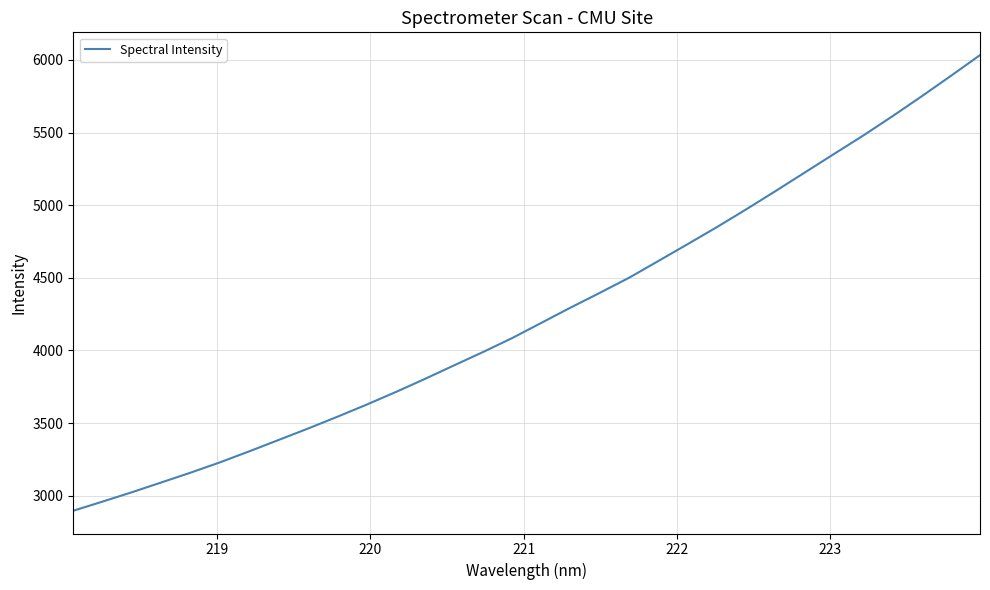

What is the difference between the maximum and minimum values?

3136.3